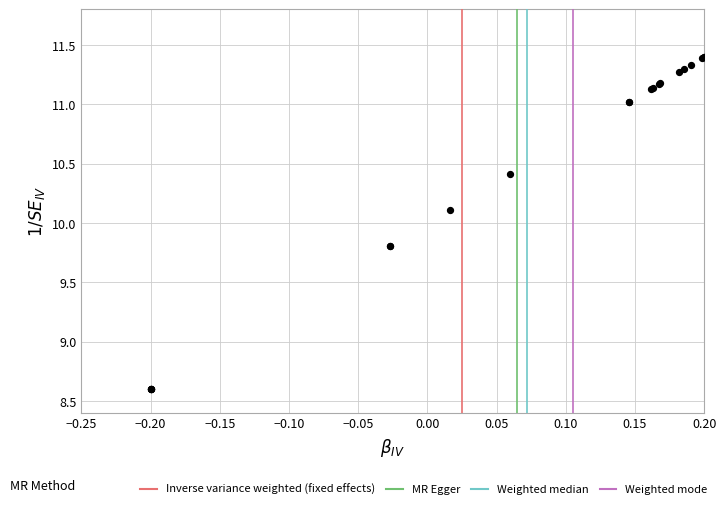

What Y value in the scatter plot is closest to 10?

10.1